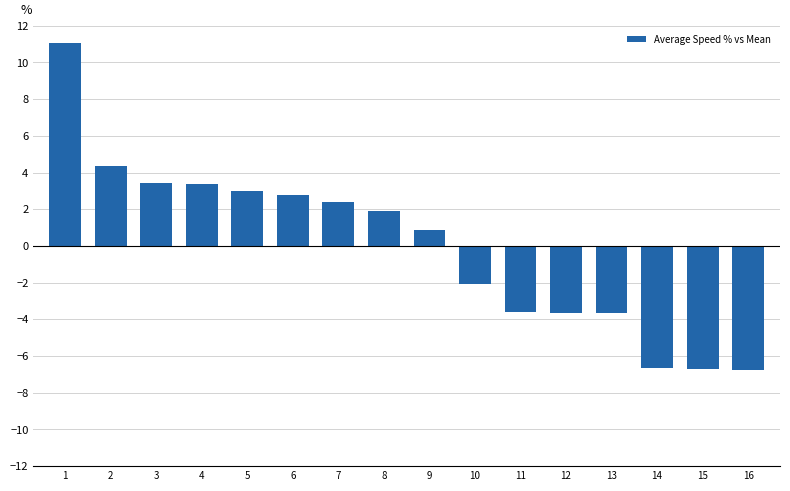

What is the sum of the values at 16 and 4?

-3.4